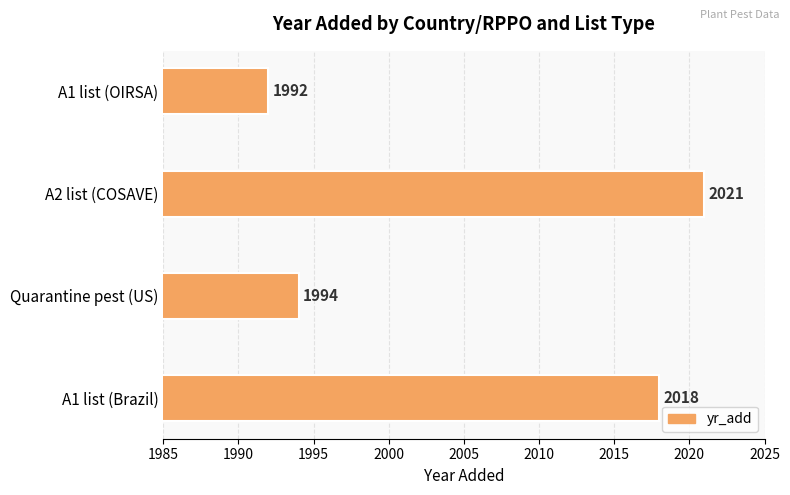

The value at Quarantine pest (US) is 2659. True or false?

False